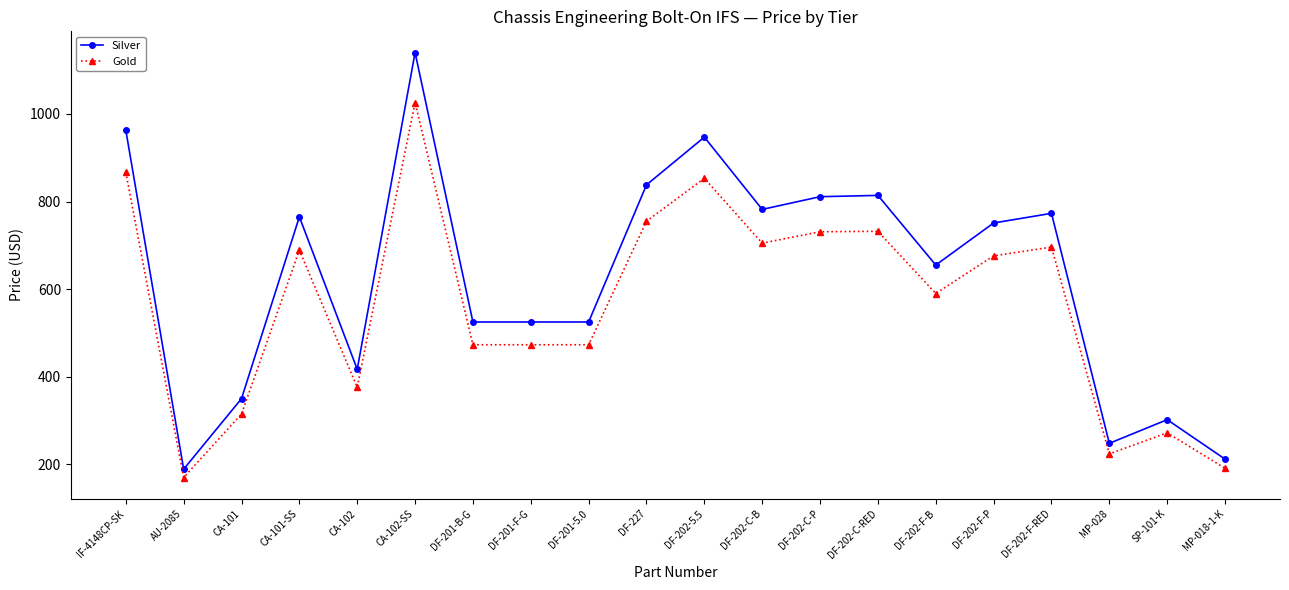

Which series has the largest total across all categories?

Silver